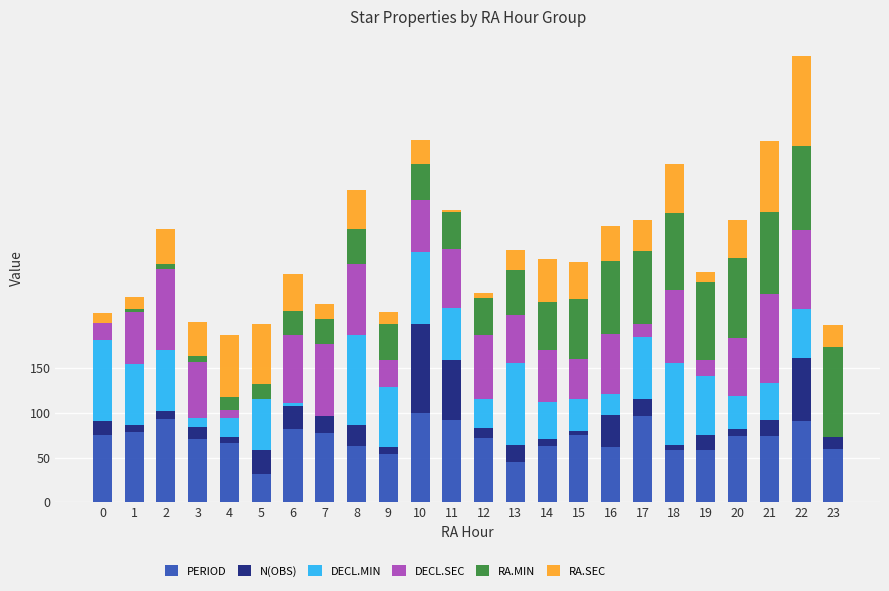

At which category is the sum across all series the highest?

22